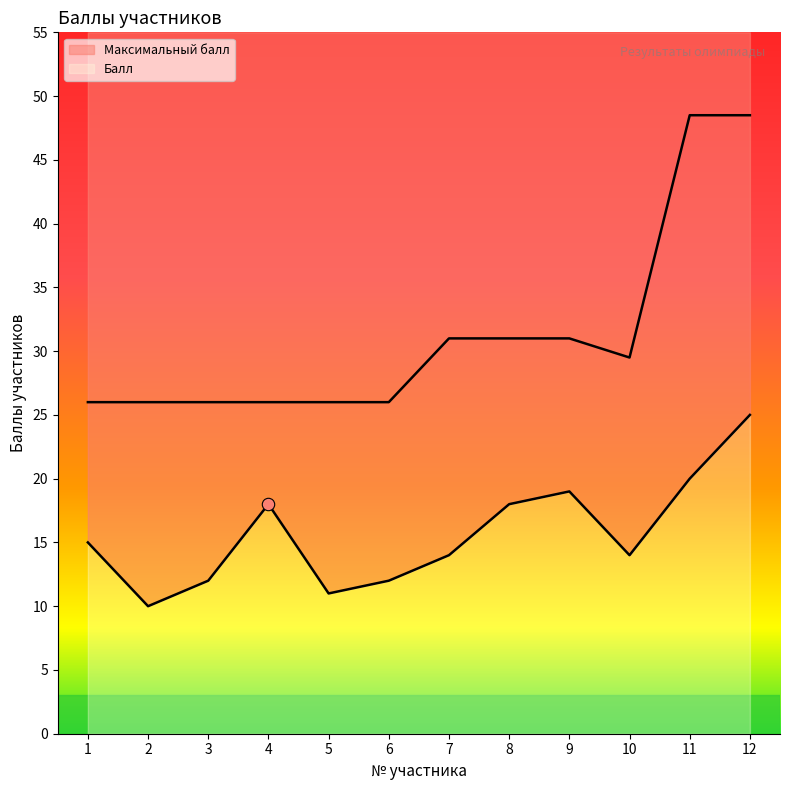

Which series has the largest total across all categories?

Максимальный балл